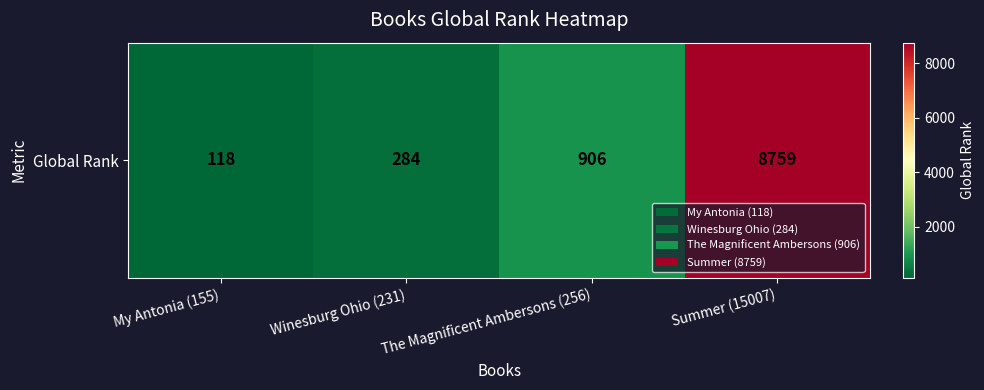

What is the average value?

2517